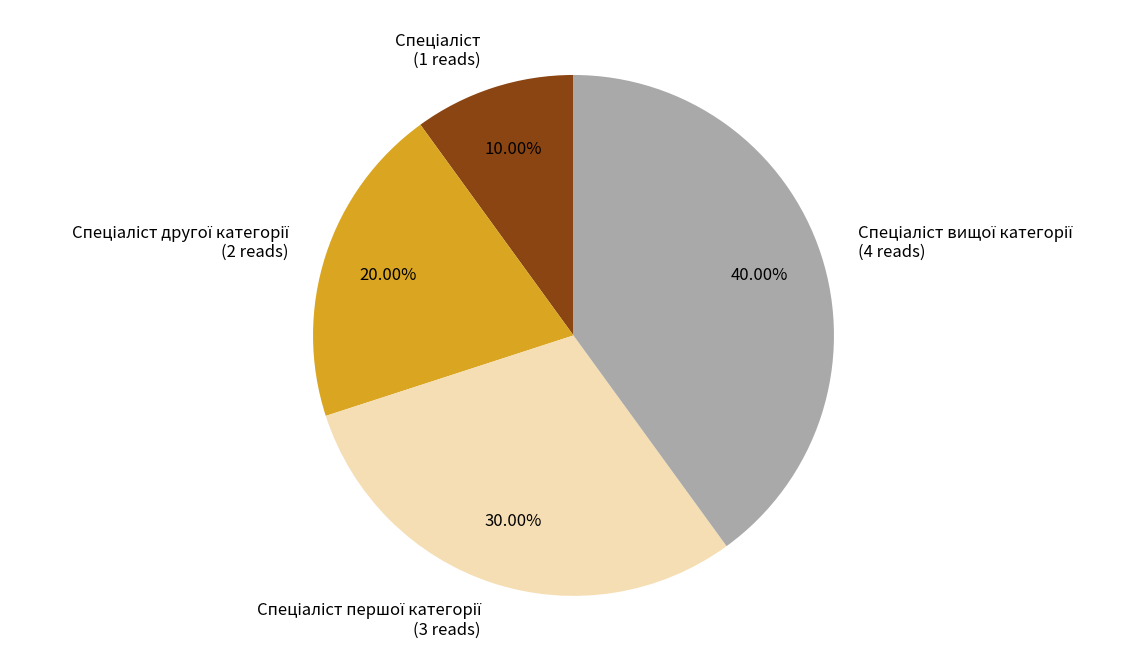

Is there a majority slice in this chart?

No